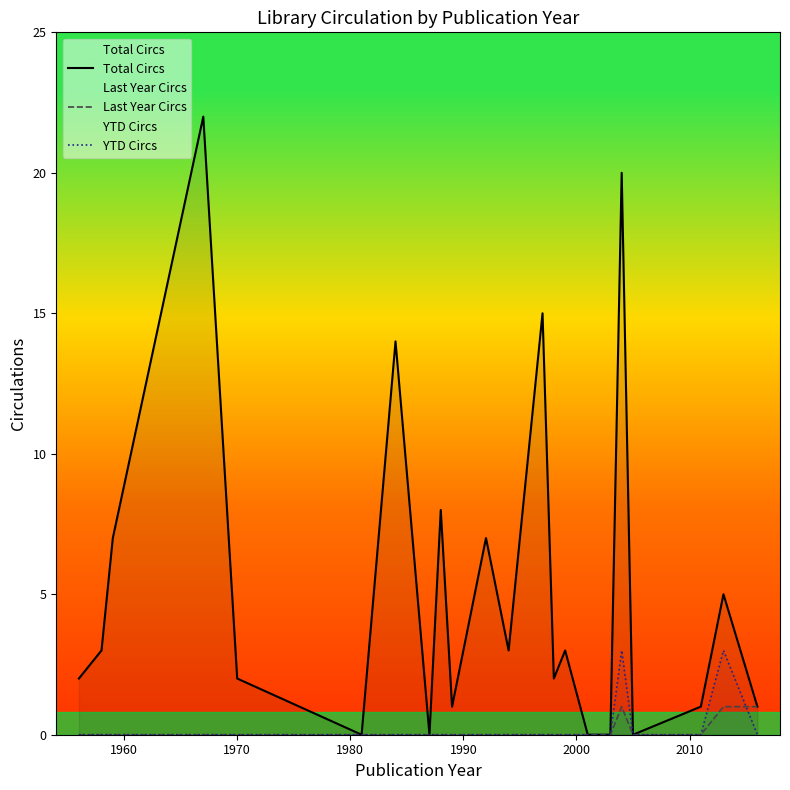

How many data points in Last Year Circs are above 0?

3